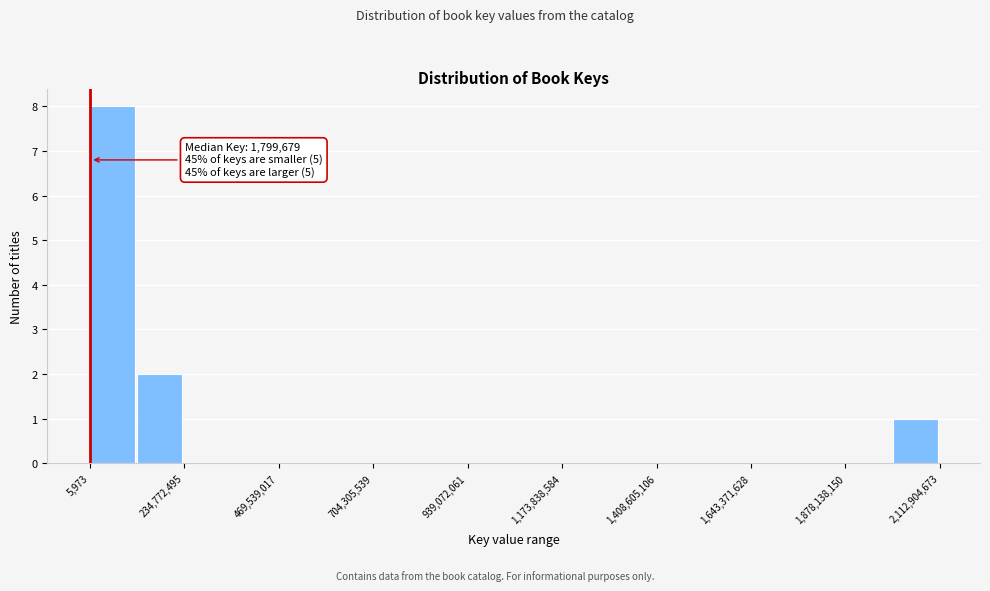

Around what value on the x-axis is the tallest bar? Give the approximate position of its centre, as read against the axis.

50000000